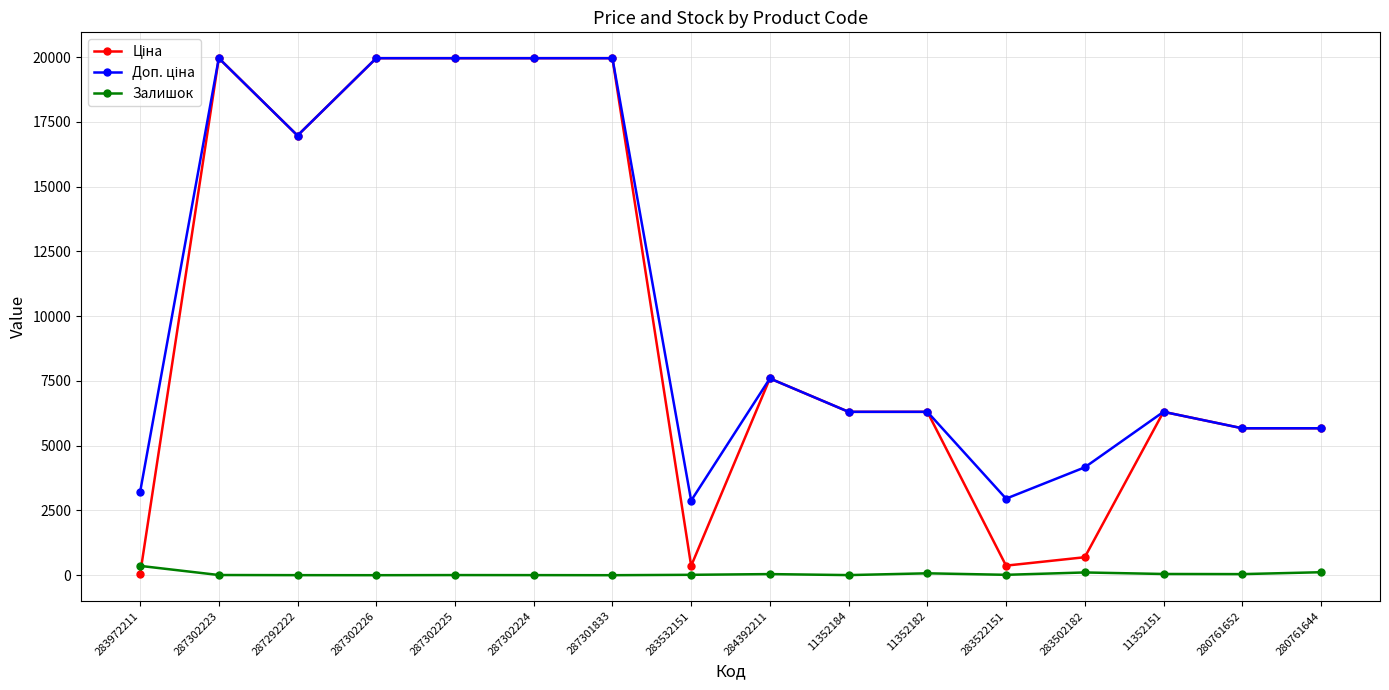

What is the label of the 5th point from the right?

283522151